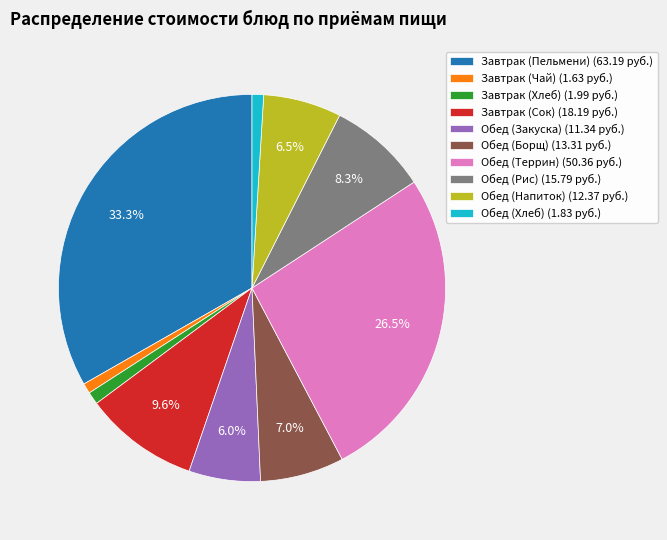

The Завтрак (Чай) slice represents 13% of the pie. True or false?

False